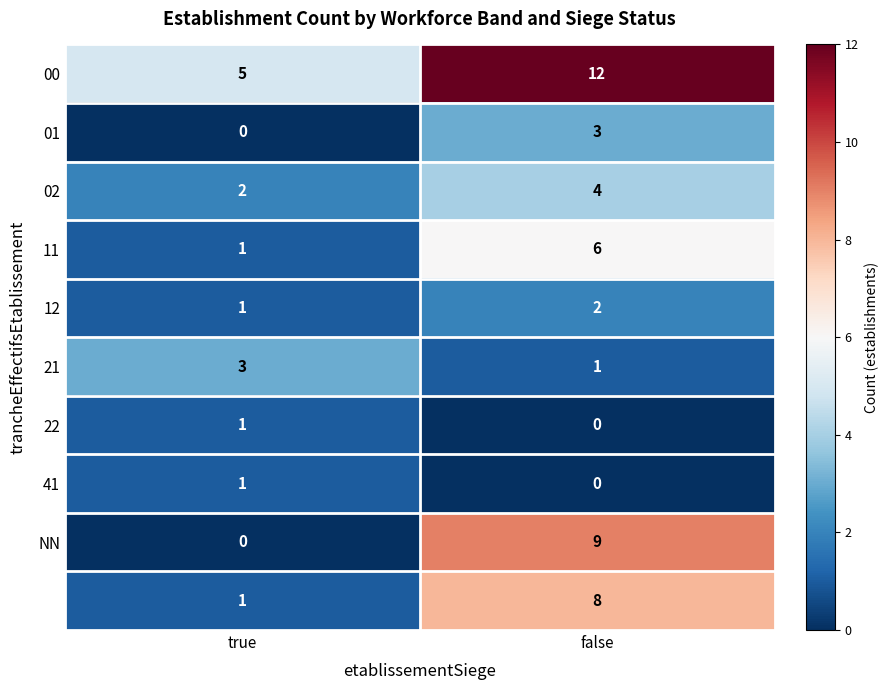

At which category is the sum across all series the highest?

false